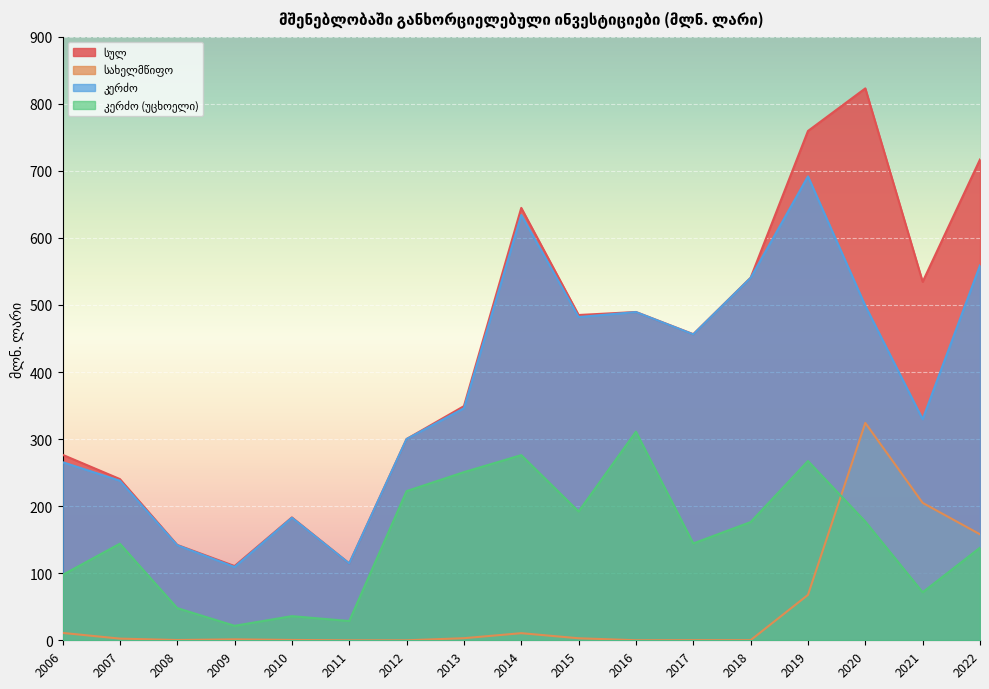

Which category has the lowest value across all series?

2011